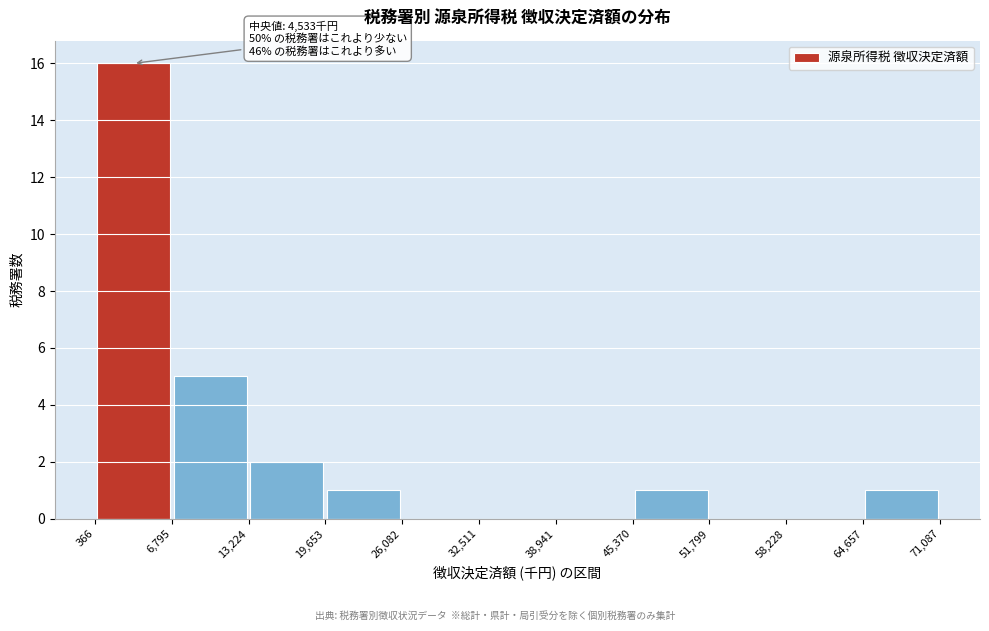

Which range on the x-axis has the tallest bar?

366 to 6,795